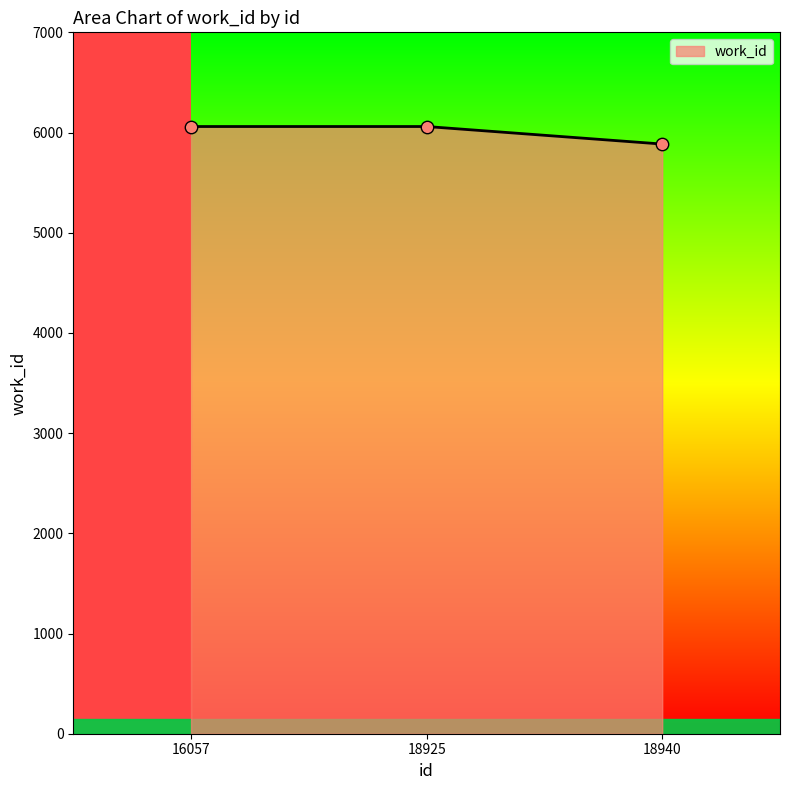

What is the ratio of the value at 18925 to the value at 16057?

1.0